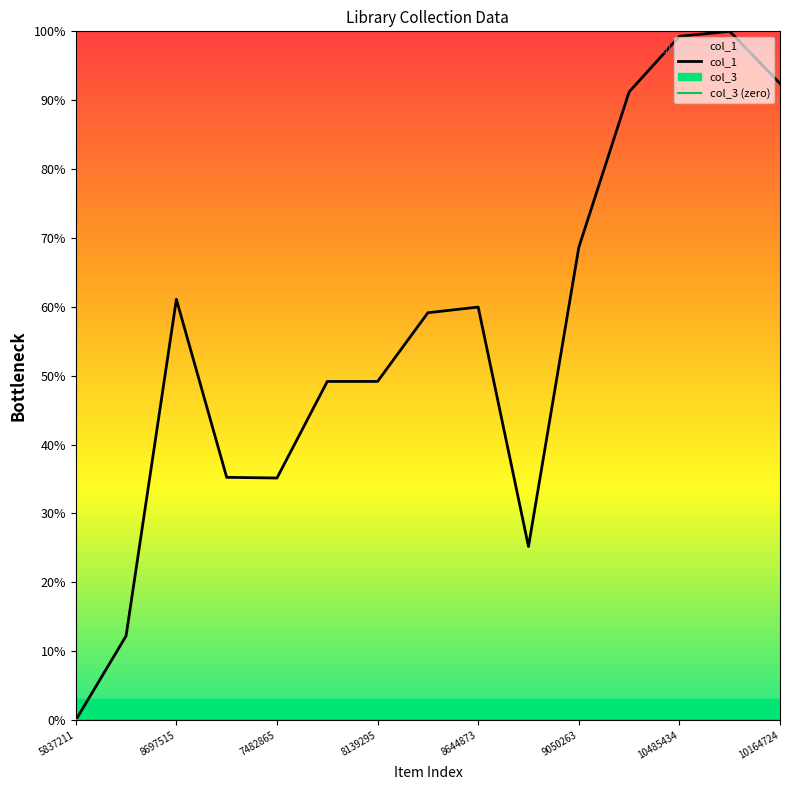

Is it true that the value at 8606340 is 33.5?

False